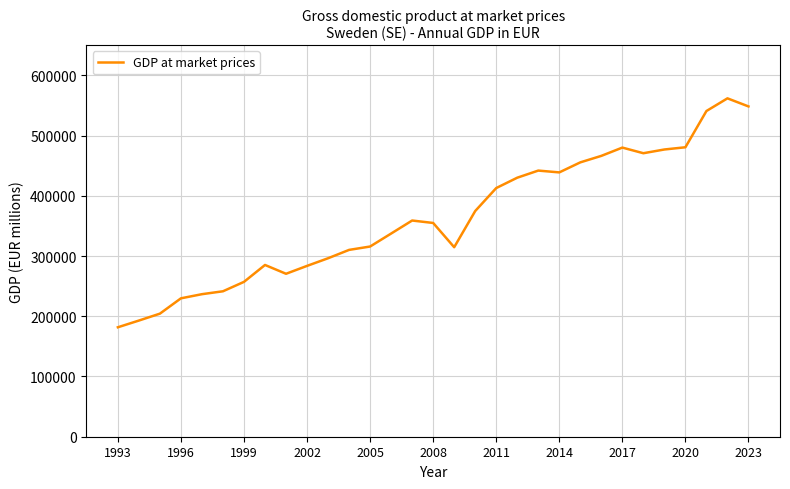

What is the difference between the maximum and minimum values?

380071.5